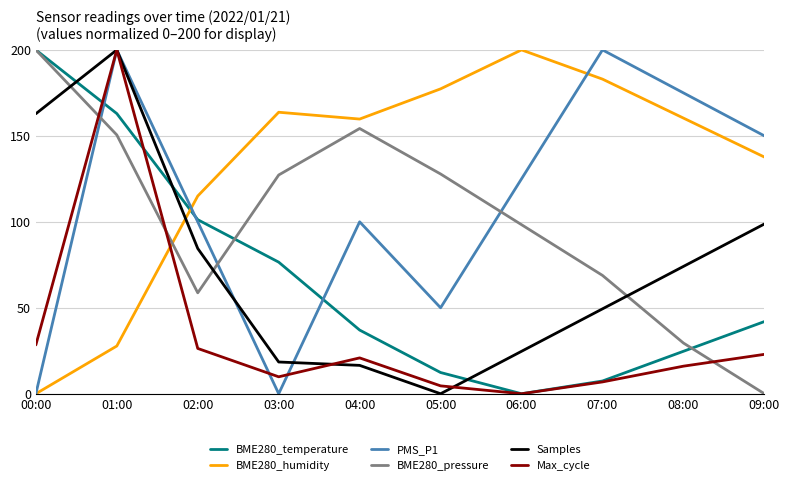

At which category does BME280_humidity reach its first local valley?

04:00